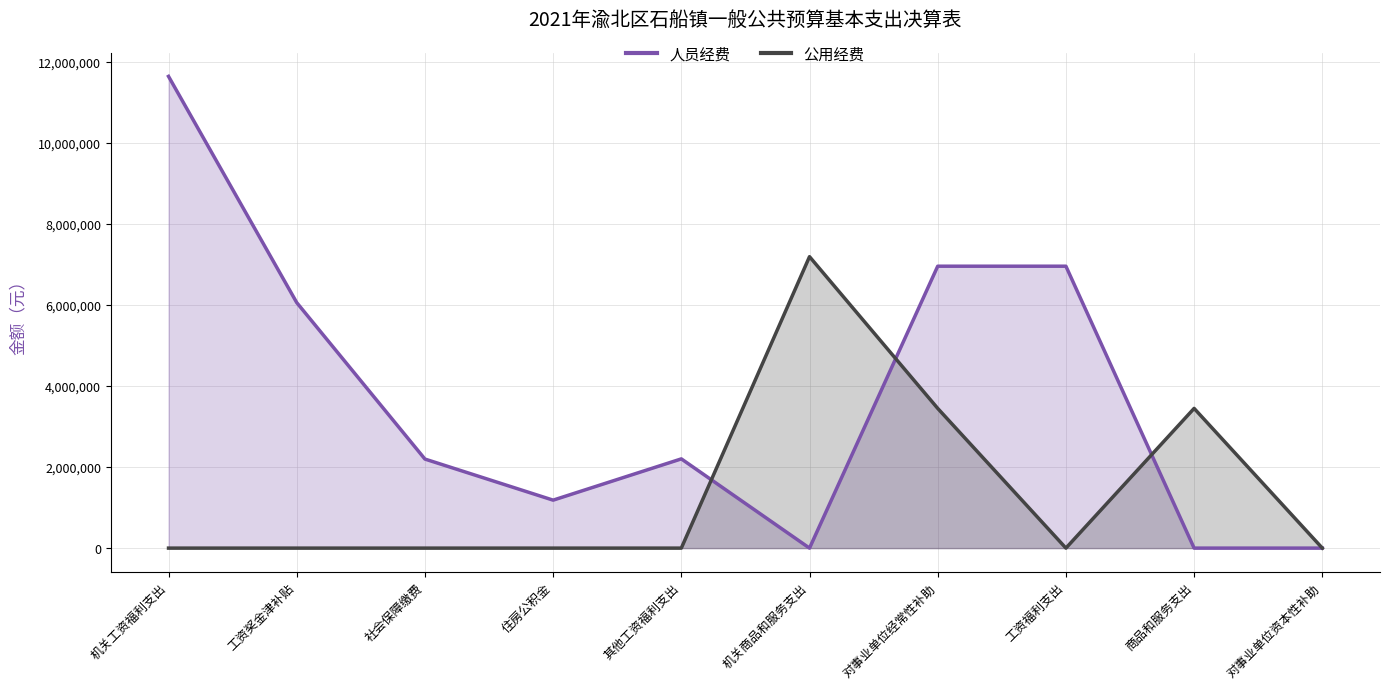

Where is the first local minimum for 人员经费?

住房公积金